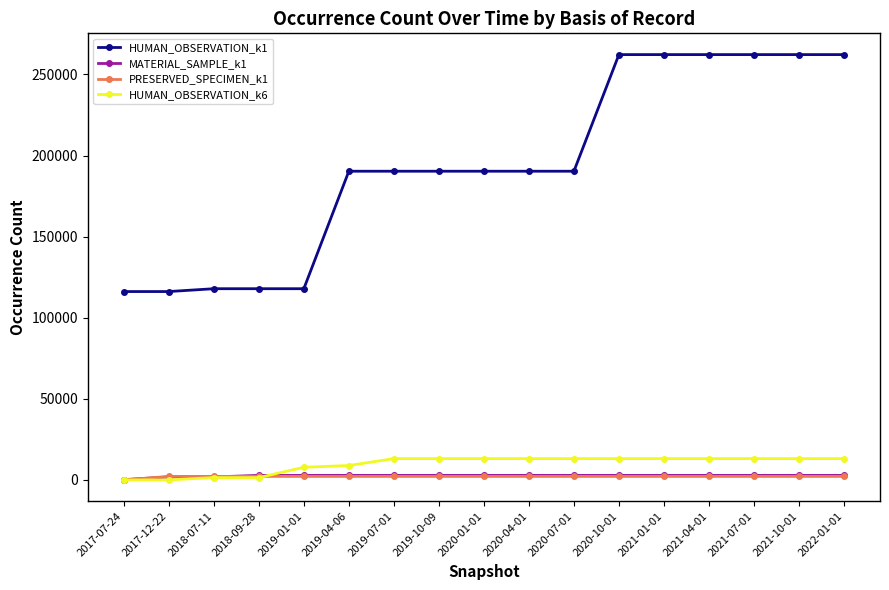

How many series are shown in this chart?

4